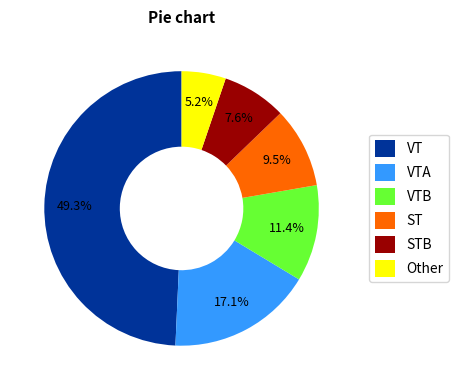

Which category has the smallest portion of the pie?

Other